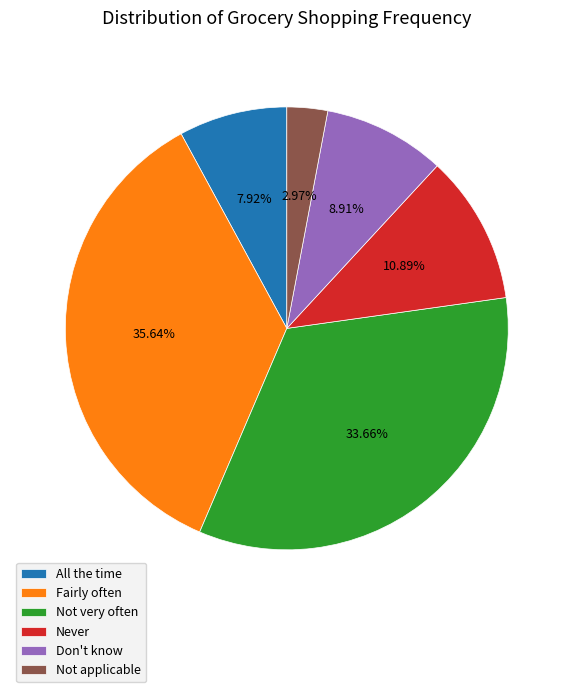

Which has a higher value, Fairly often or Don't know?

Fairly often